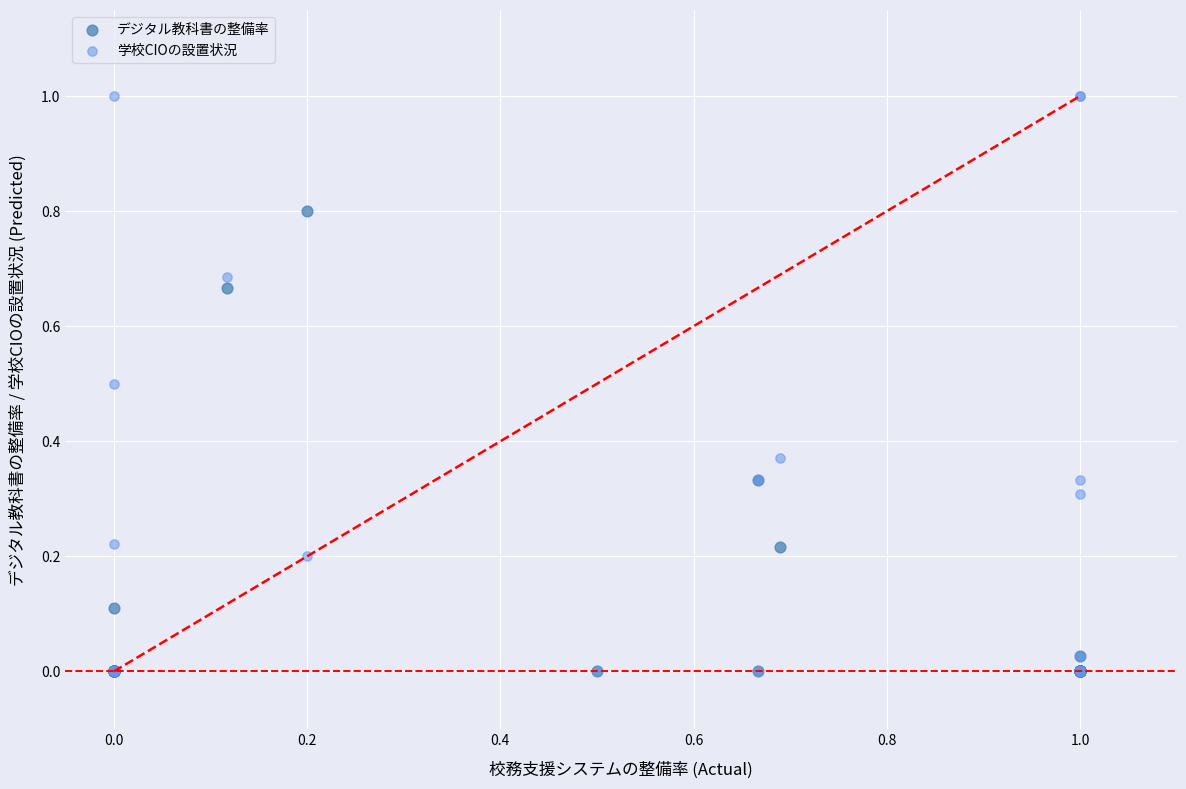

Which series has the widest spread of Y values?

学校CIOの設置状況